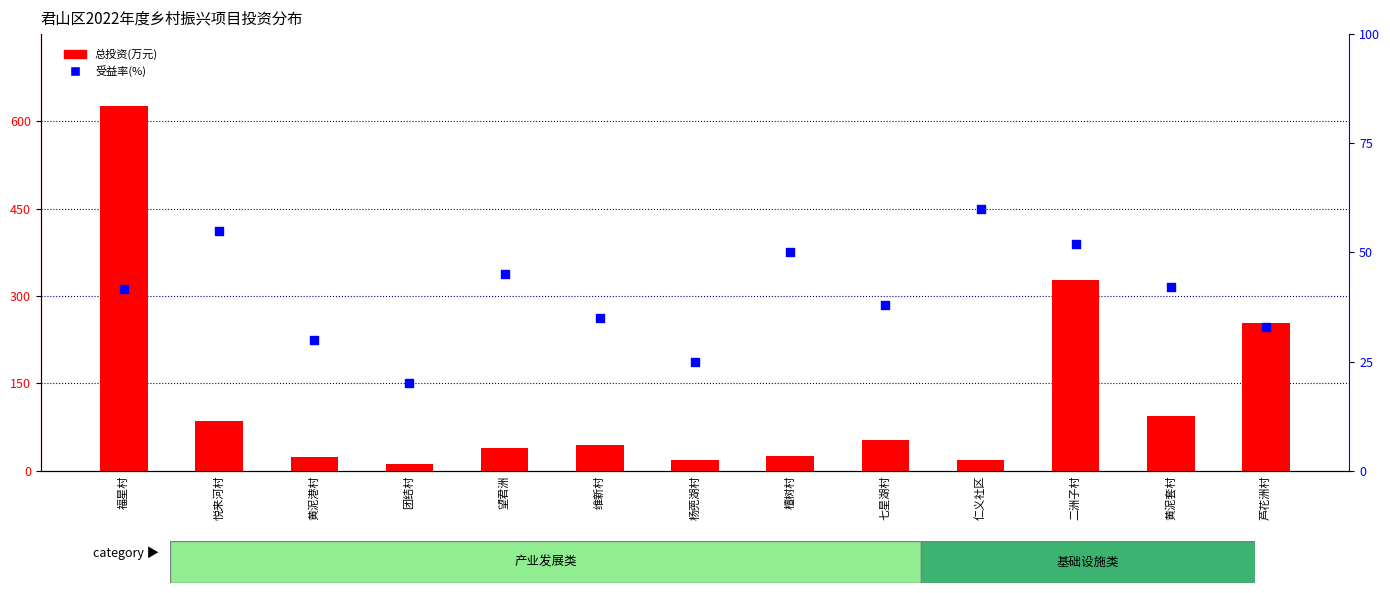

What are all the series names shown in the legend?

总投资(万元), 受益率(%)